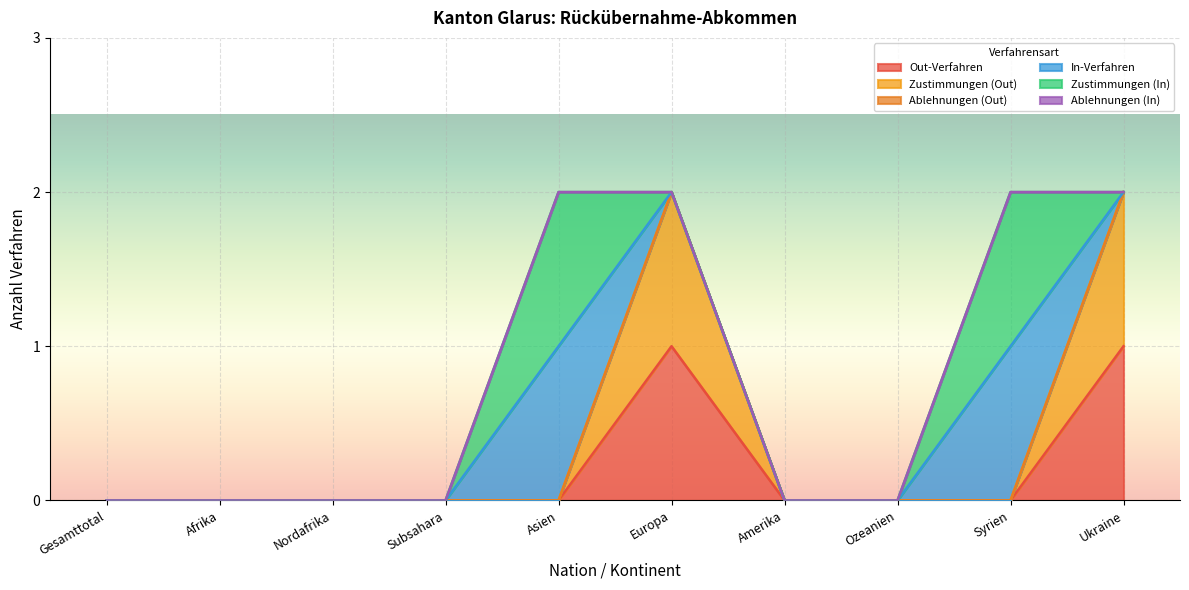

Is it true that Out-Verfahren equals 0 at Ukraine?

False